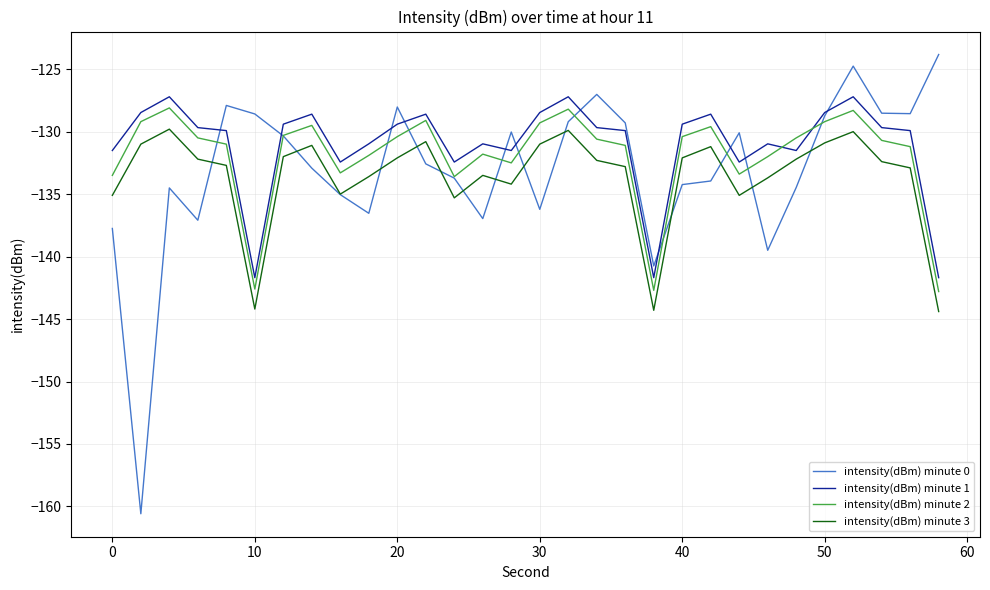

What is the maximum value shown in the chart?

-123.8